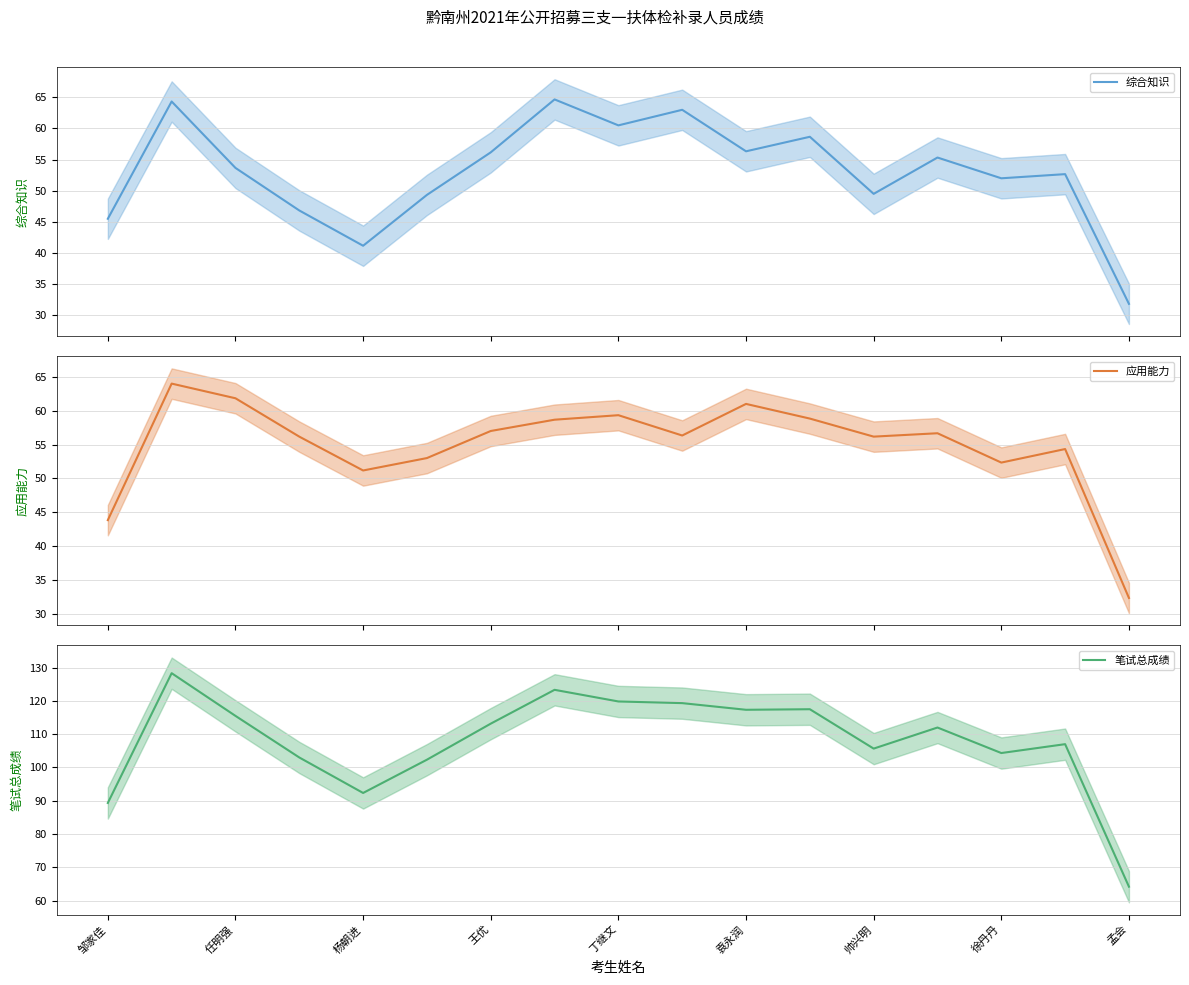

Rank the series by their maximum value, from highest to lowest.

笔试总成绩, 综合知识, 应用能力